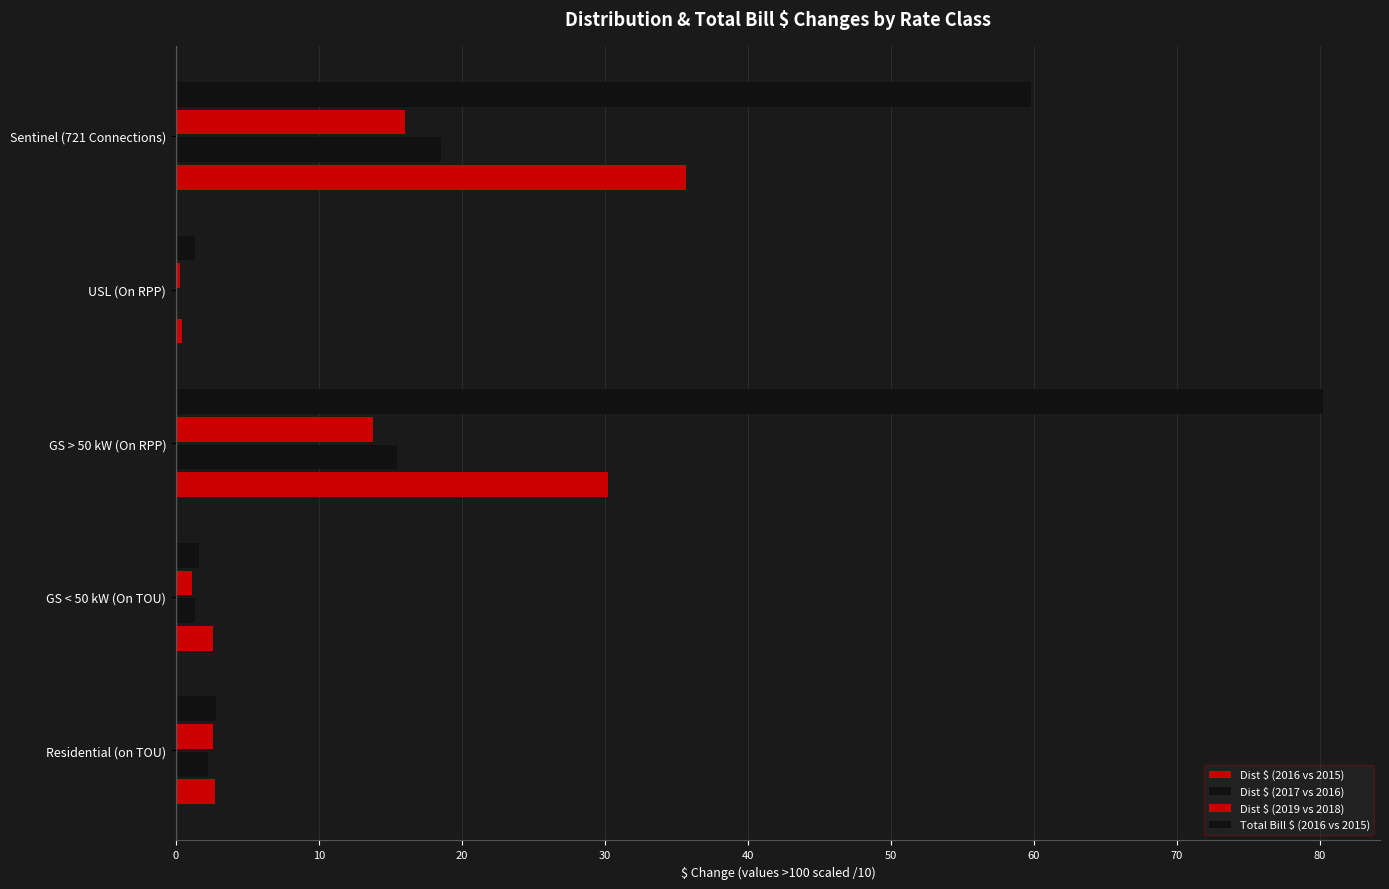

How many series are shown in this chart?

4